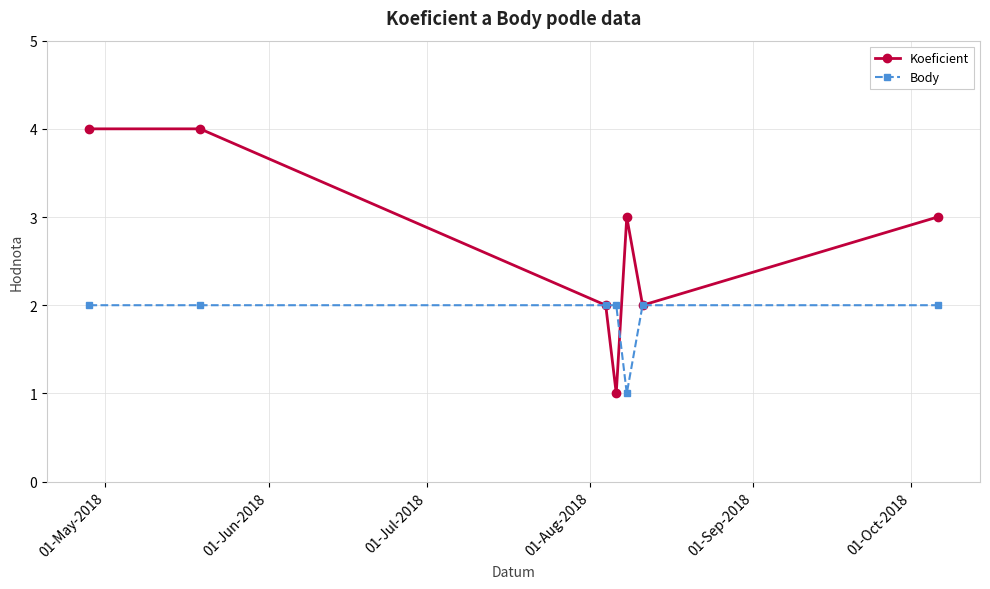

Count the Body values in the range 2 to 3.

6